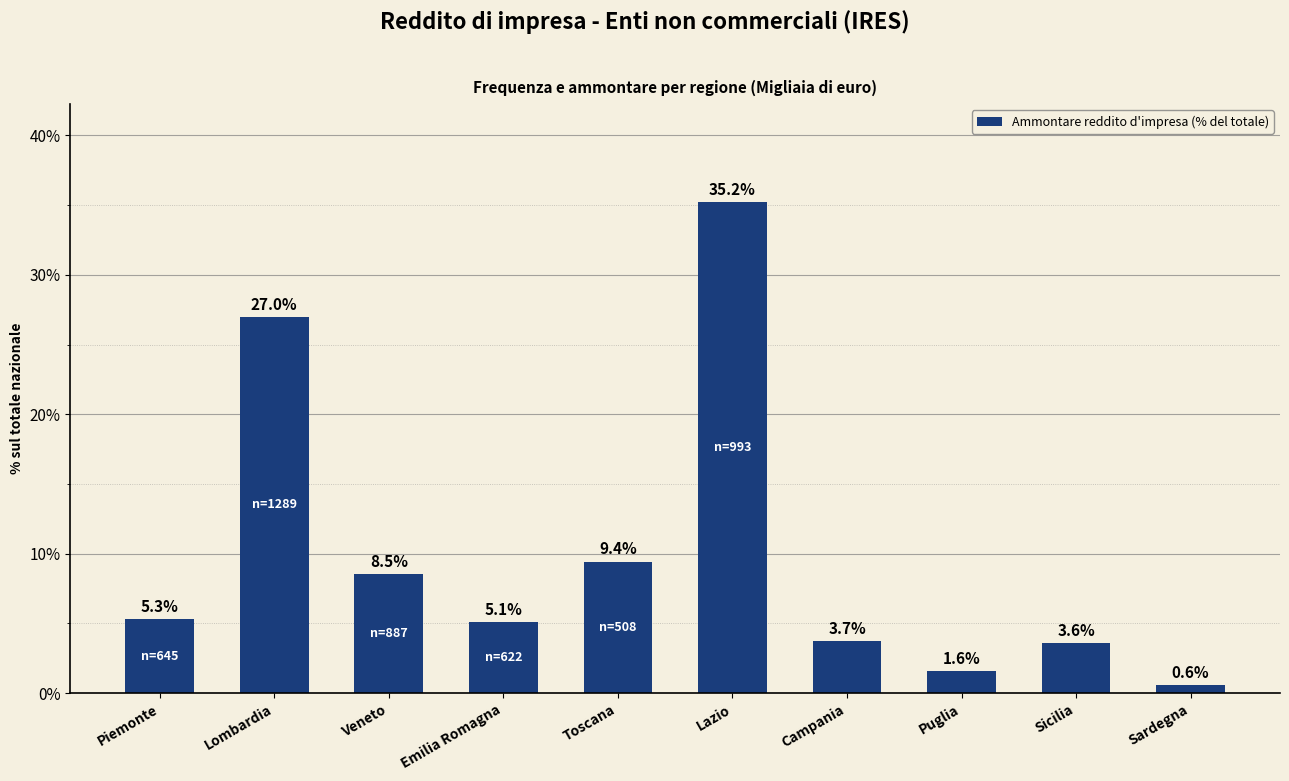

List the labels in order of value, smallest first.

Sardegna, Puglia, Sicilia, Campania, Emilia Romagna, Piemonte, Veneto, Toscana, Lombardia, Lazio